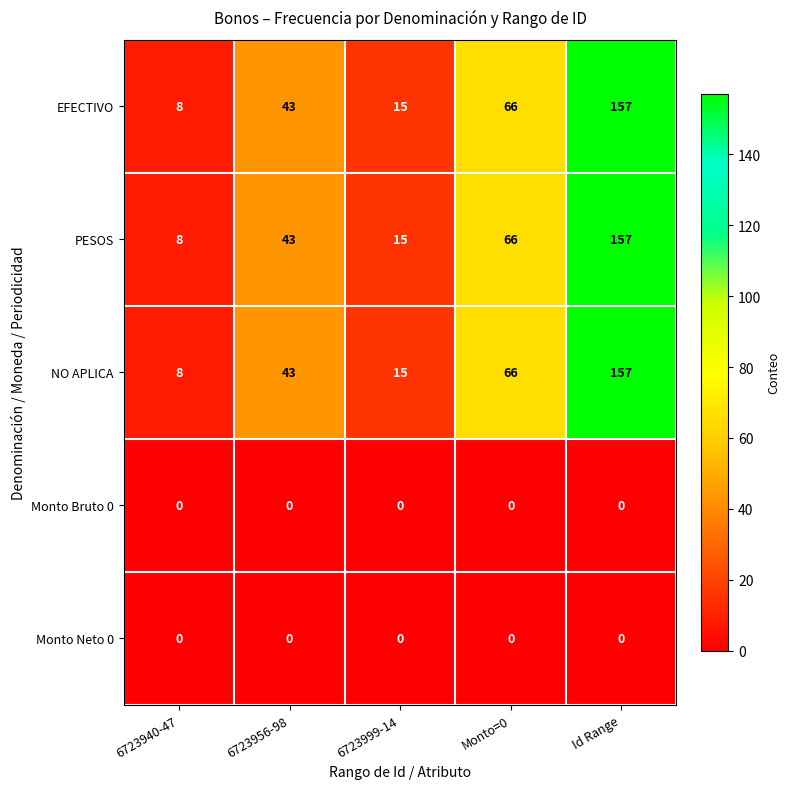

What is the lowest value of the NO APLICA series?

8